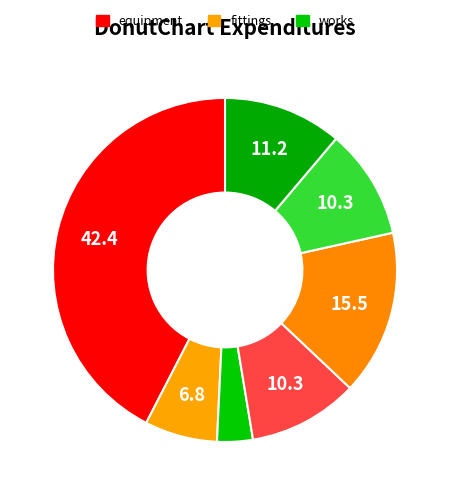

How many slices are in this pie chart?

7